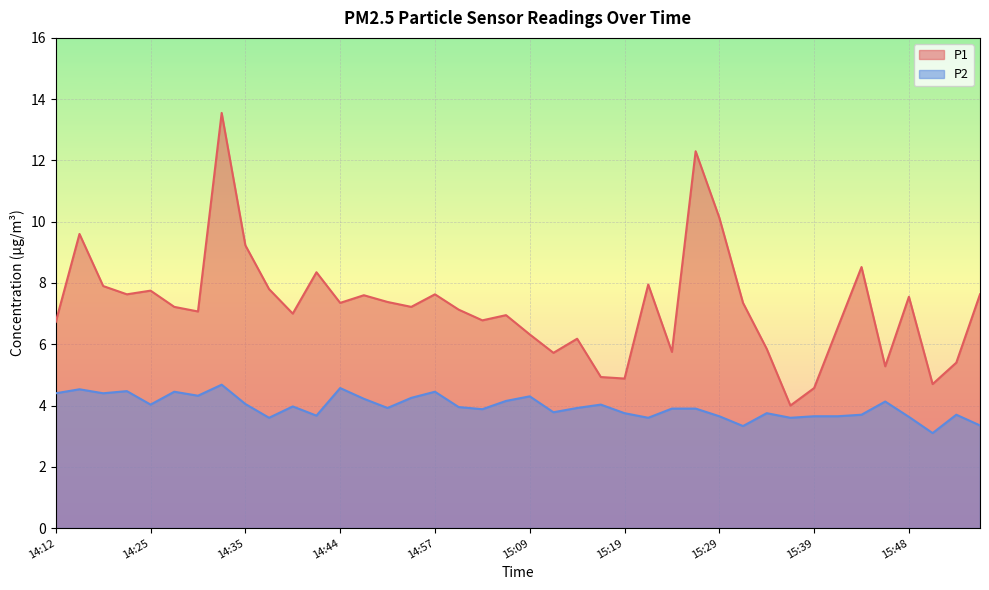

The value of P1 at 14:47 is 7.6. True or false?

True